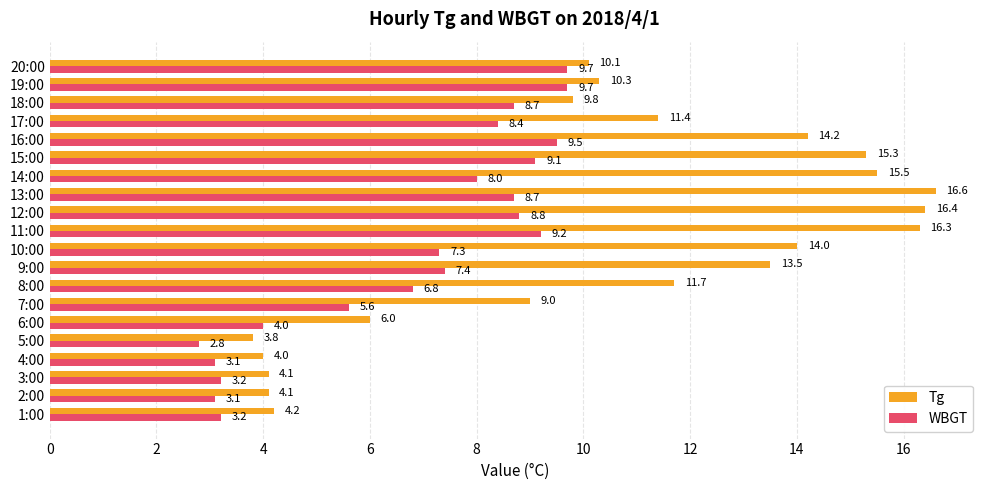

The value of WBGT at 10:00 is 13.1. True or false?

False